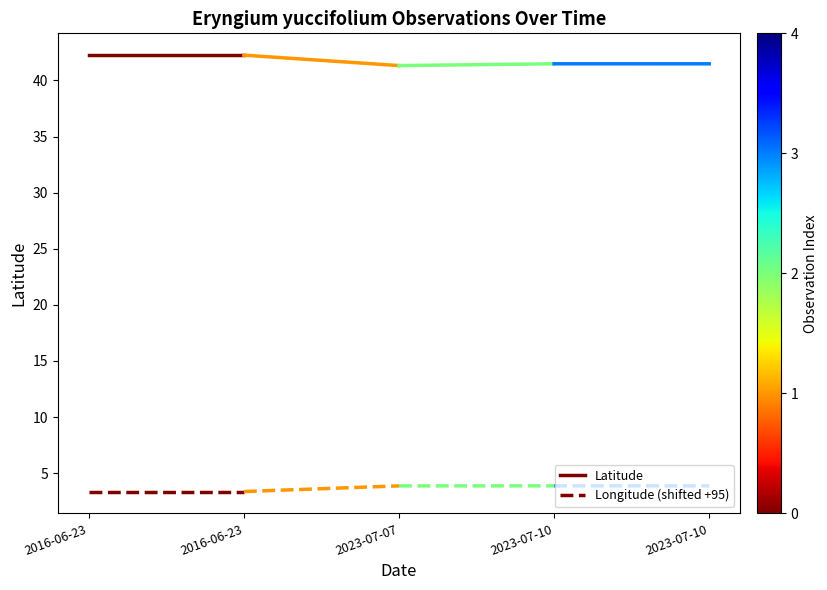

Rank the categories by Latitude value from highest to lowest.

2016-06-23, 2016-06-23